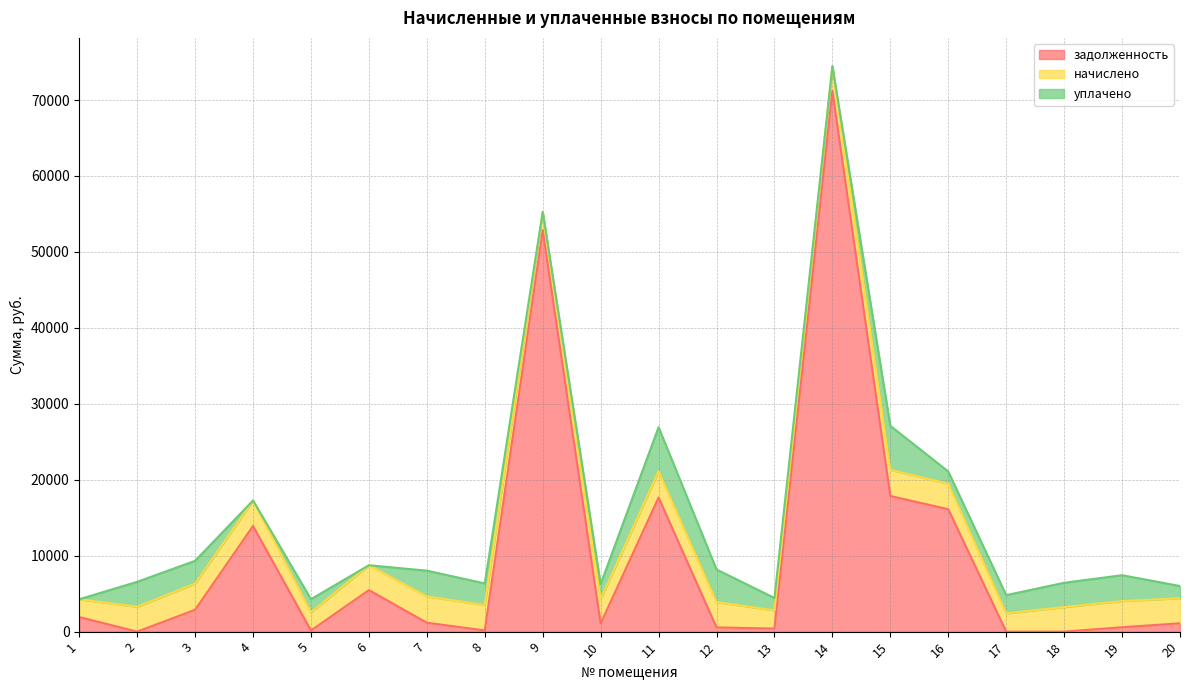

What is the spread (max minus min) of values at 18?

3233.2